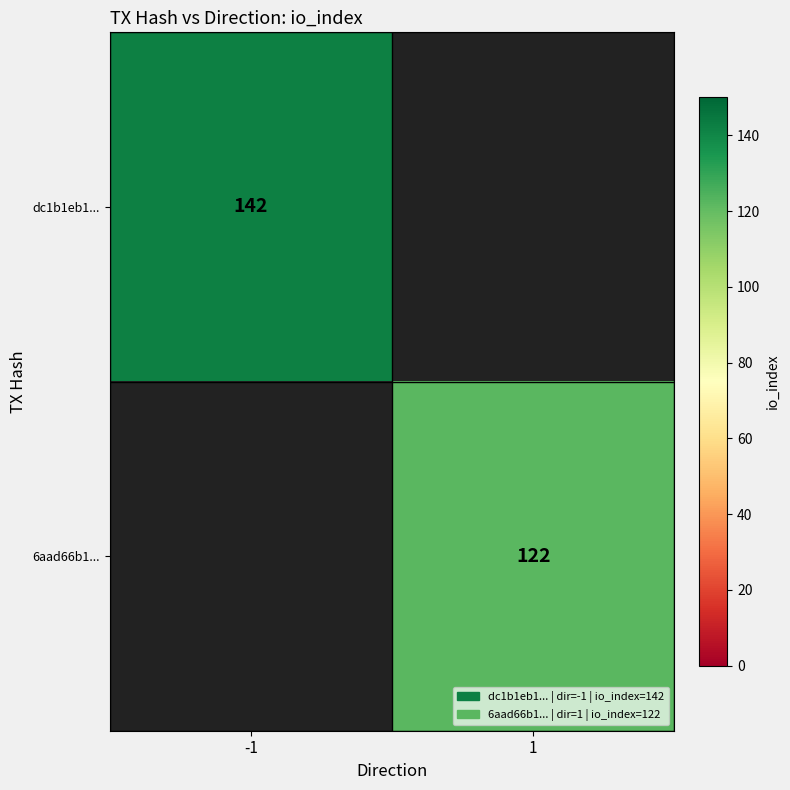

The 6aad66b1... series shows 122 at 1. True or false?

True